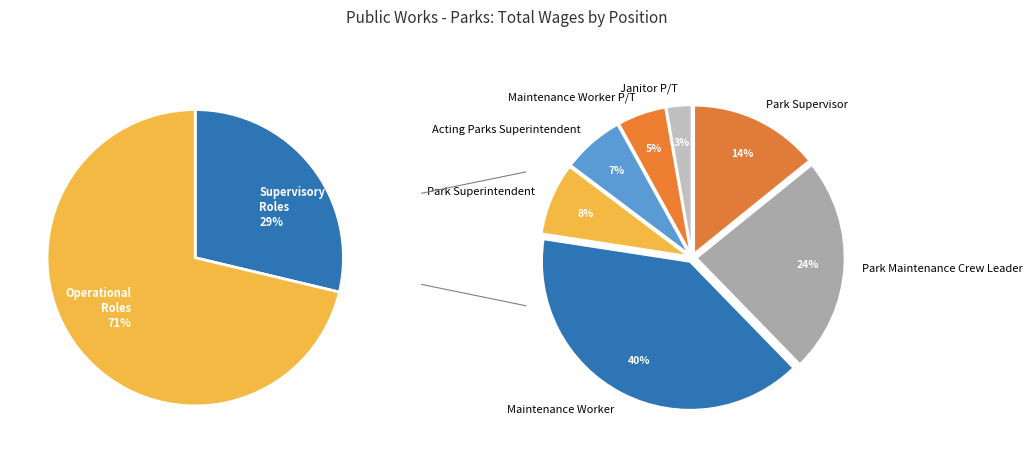

Which category has the biggest portion of the pie?

Maintenance Worker